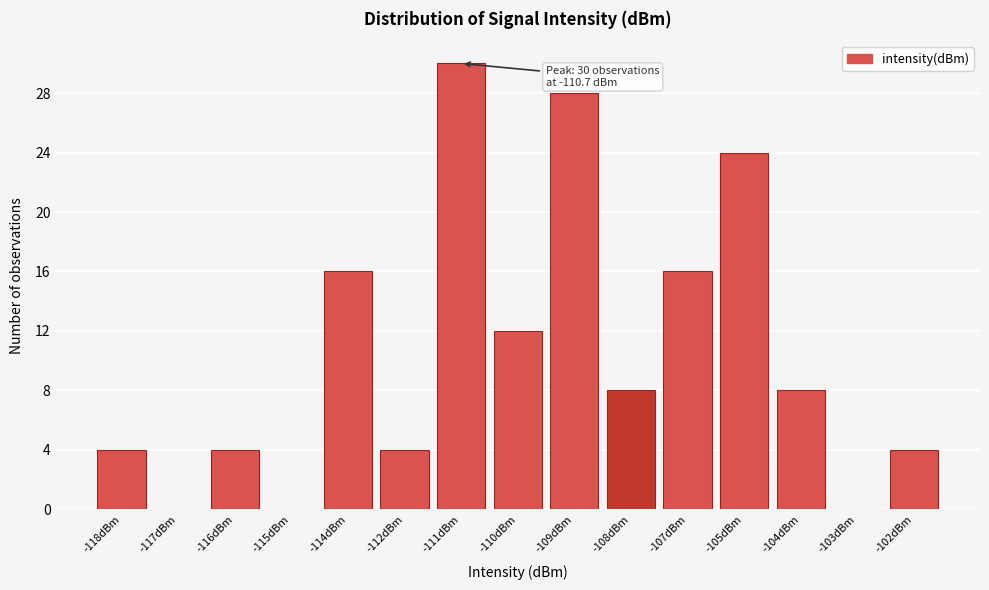

Reading left to right, list all the values displayed in this chart.

-118dBm=4	-117dBm=0	-116dBm=4	-115dBm=0	-114dBm=16	-112dBm=4	-111dBm=30	-110dBm=12	-109dBm=28	-108dBm=8	-107dBm=16	-105dBm=24	-104dBm=8	-103dBm=0	-102dBm=4